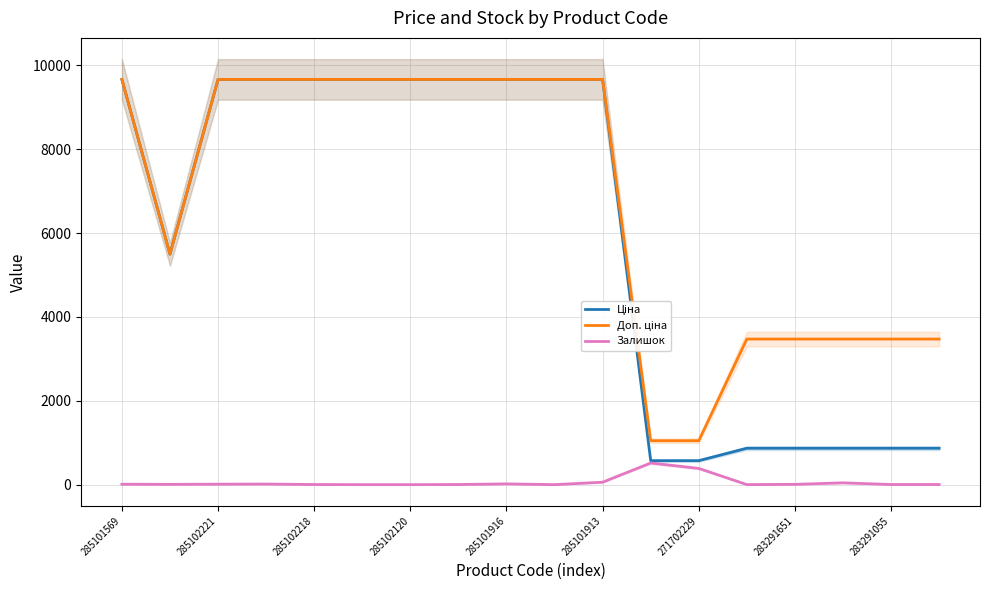

Which series has the largest total across all categories?

Доп. ціна